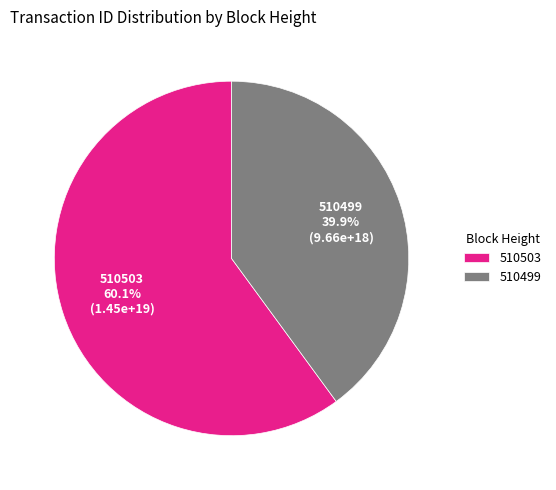

Rank the categories by value from lowest to highest.

510499, 510503